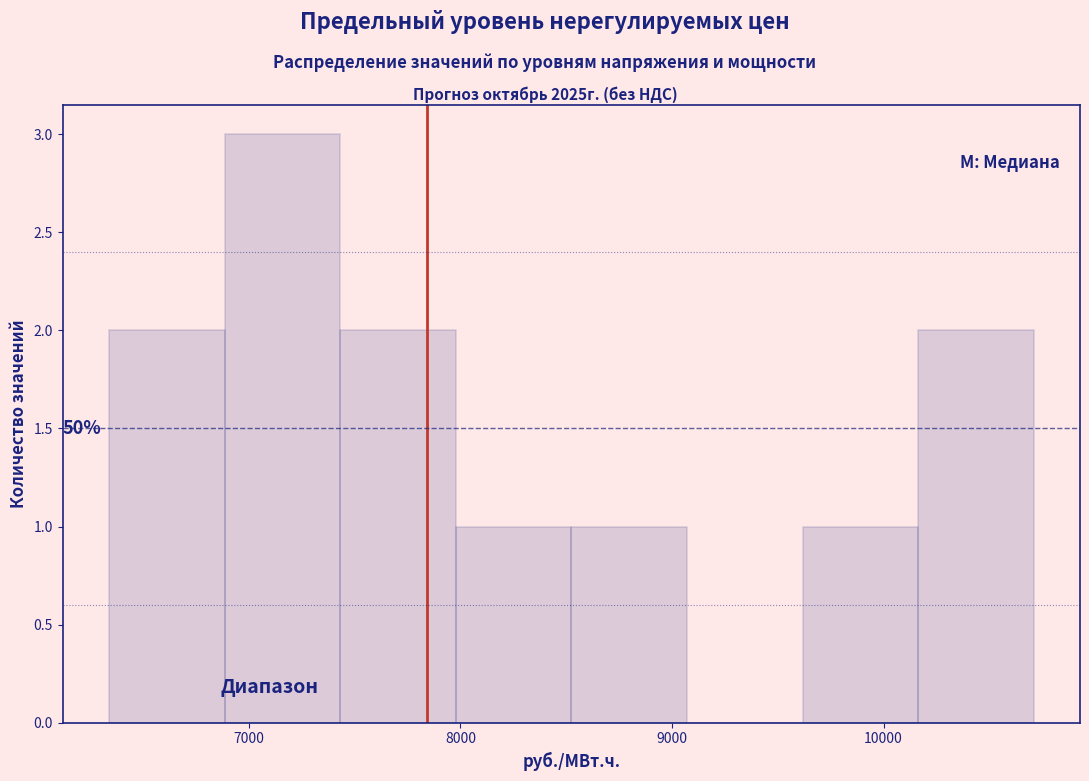

Over which range of the x-axis is the bar tallest?

6900 to 7400